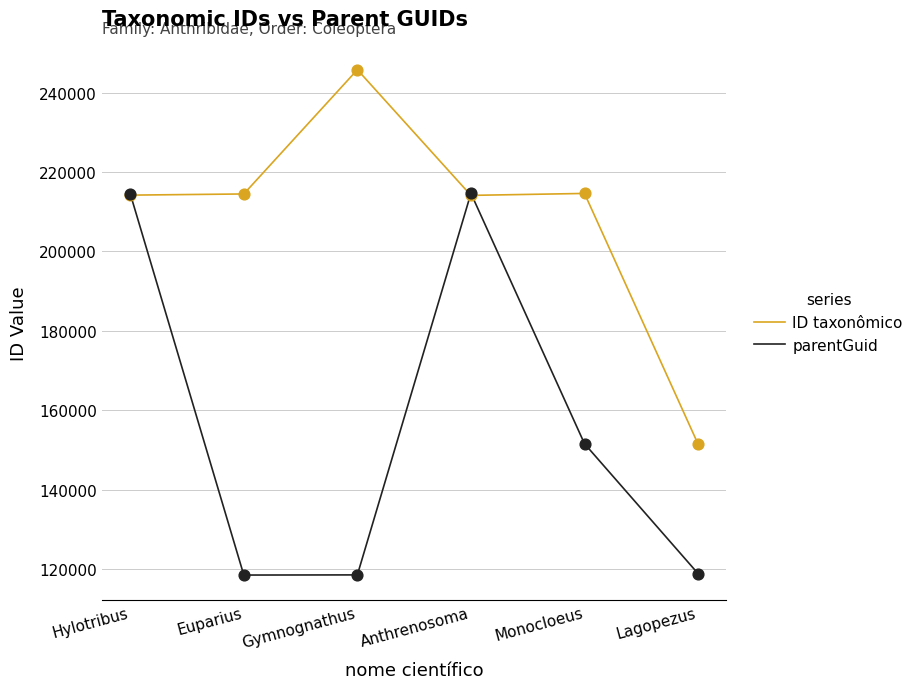

Which series has the largest total across all categories?

ID taxonômico